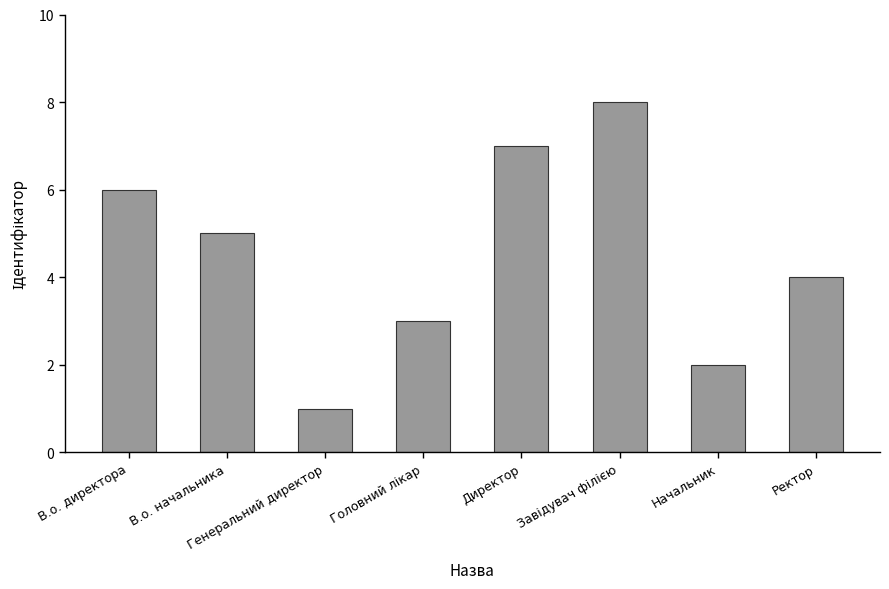

Approximately how many times larger is the value at В.о. директора compared to Ректор?

1.5